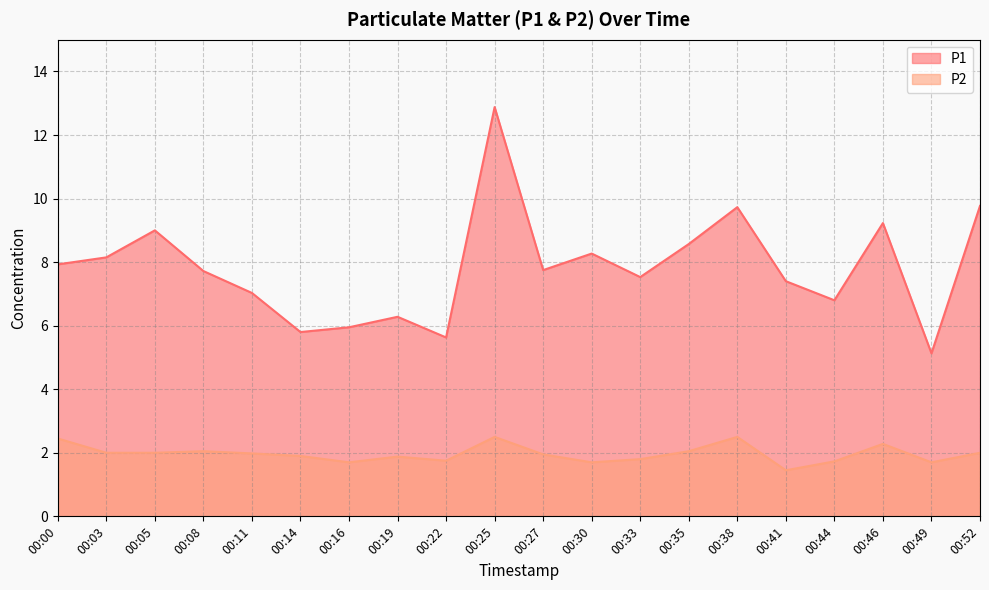

Rank the series by their average value, from highest to lowest.

P1, P2